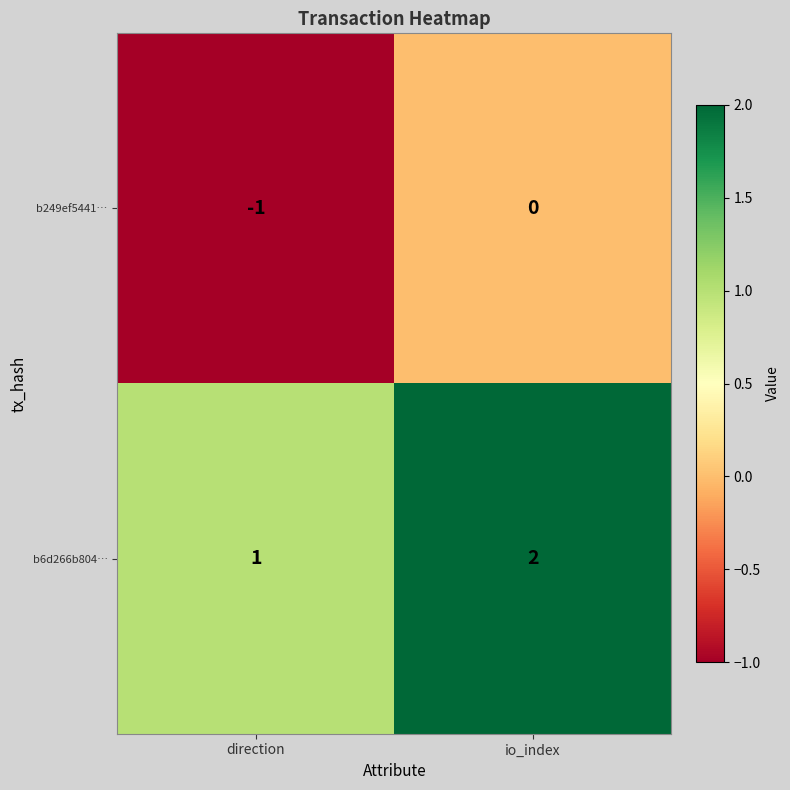

Reading right to left, extract all data points from this chart.

b249ef5441…: 0	-1
b6d266b804…: 2	1